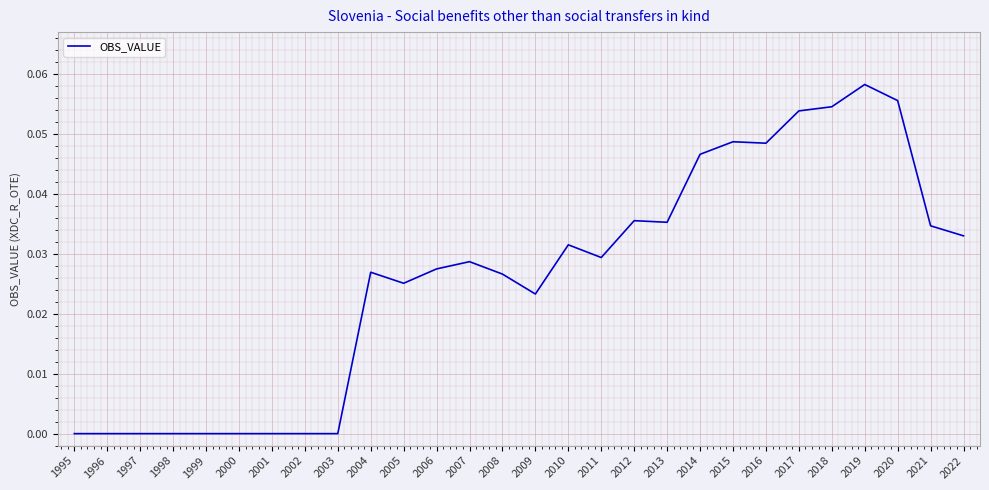

How many lines are shown in the chart?

1